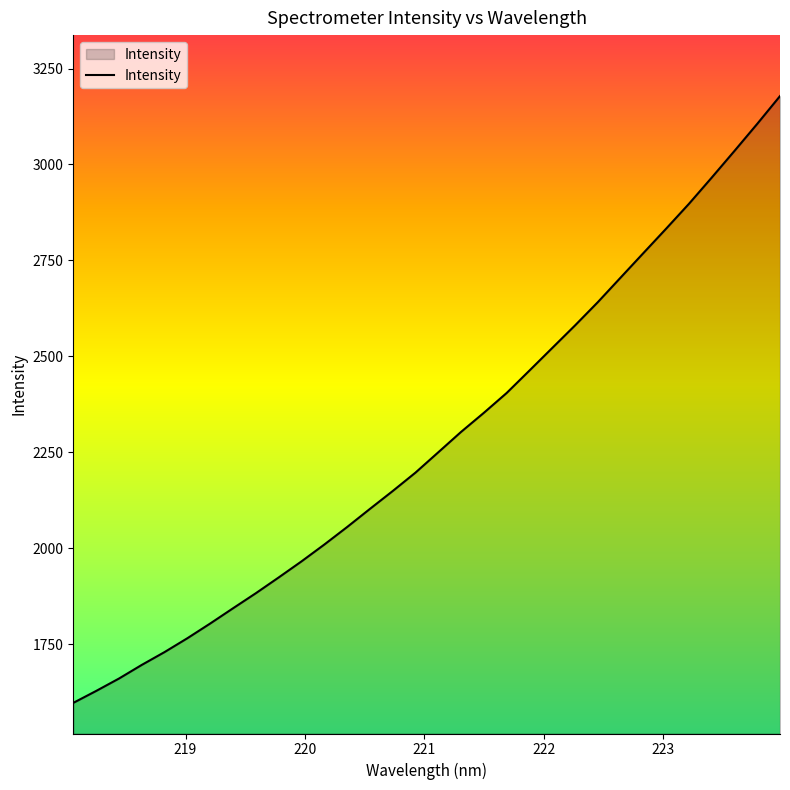

Count the number of values greater than 2249.

16